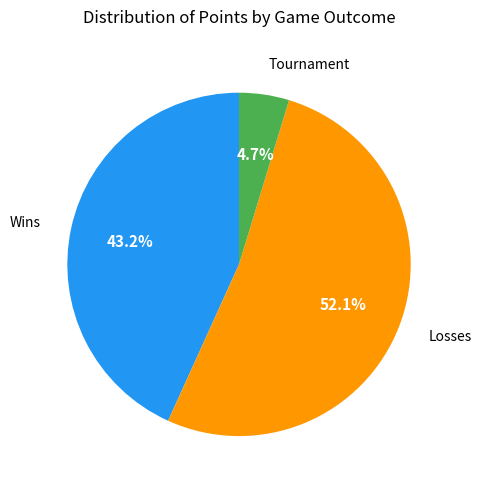

Is there any slice that represents more than half of the pie?

Yes